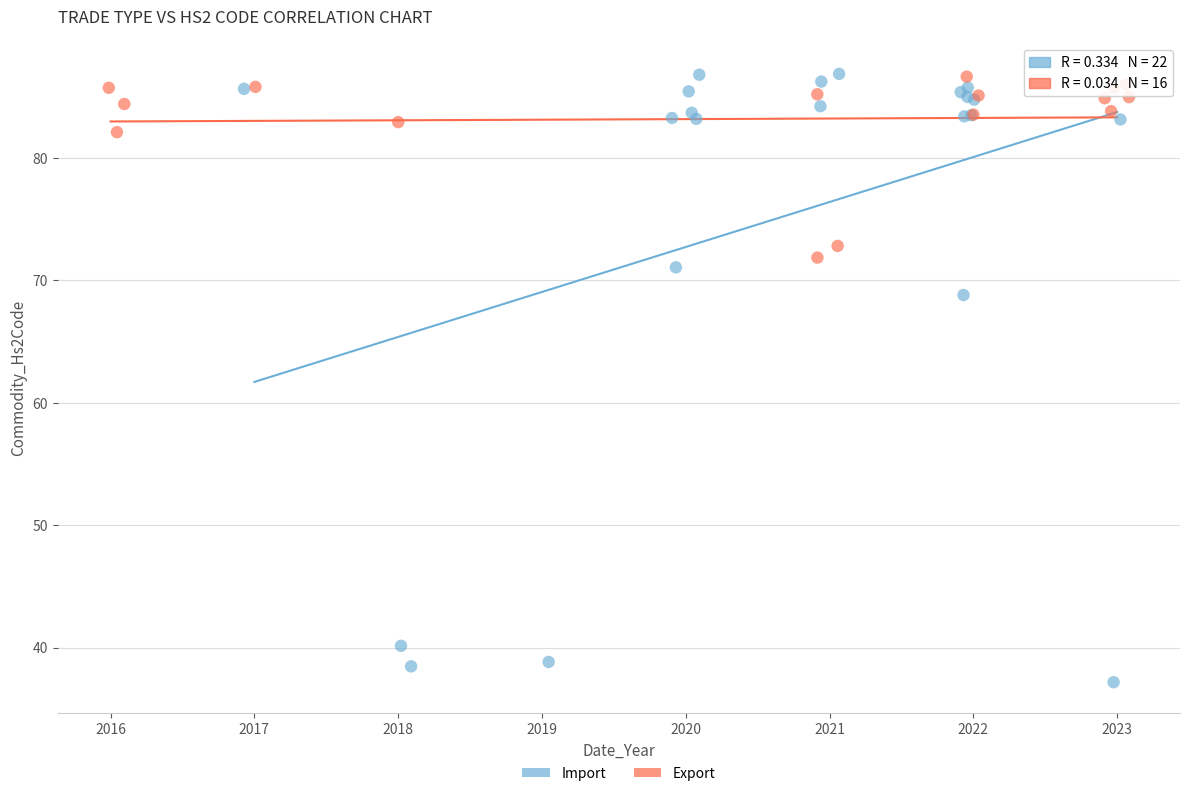

Which series contains the lowest Y value?

Import